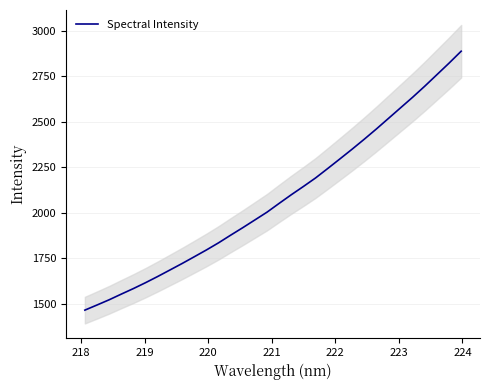

What is the greatest value displayed?

2887.8